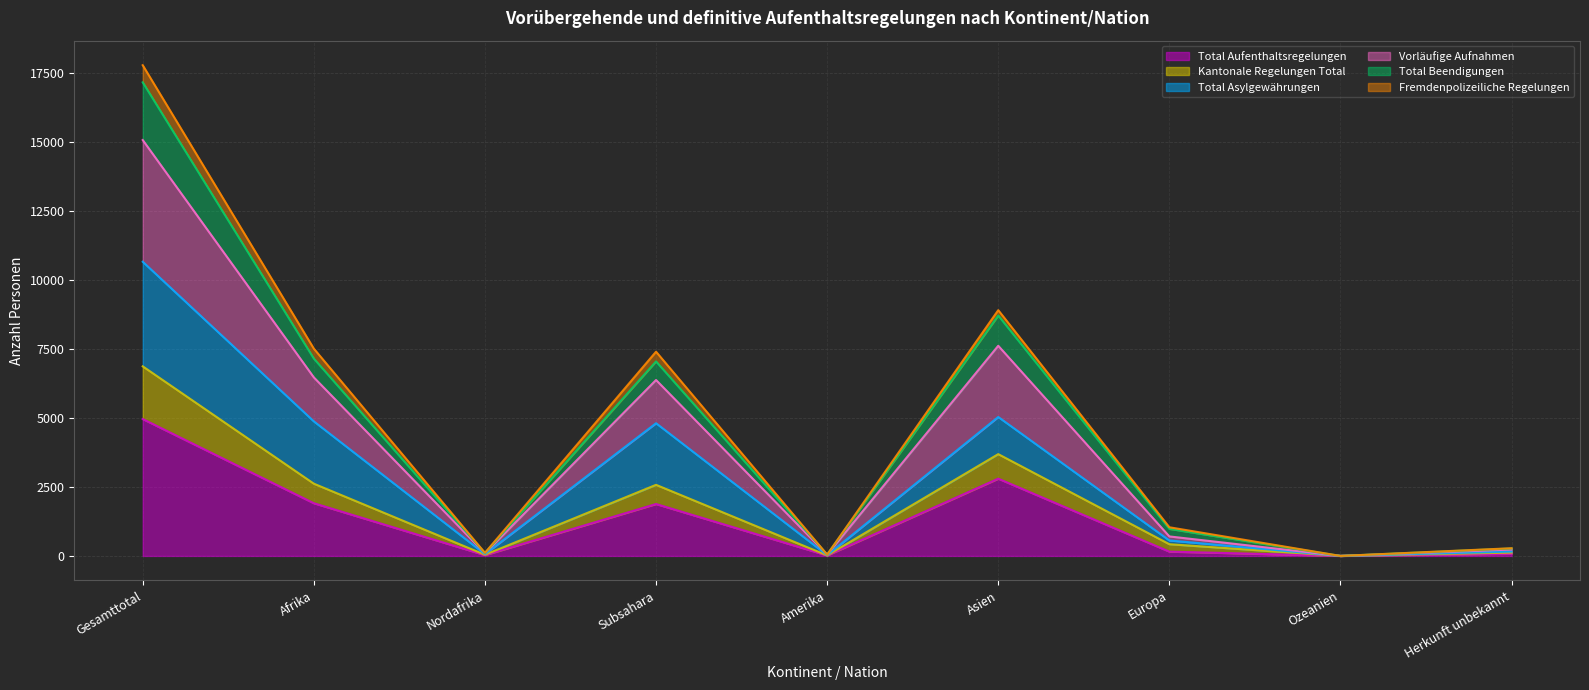

At which label does Kantonale Regelungen Total first exceed 425?

Gesamttotal